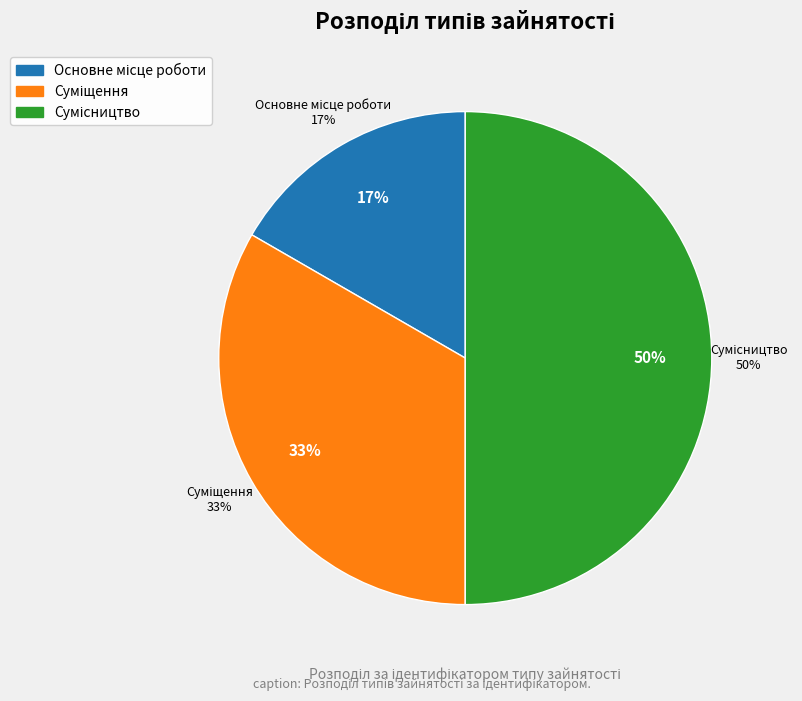

Is the sum of Основне місце роботи and Сумісництво greater than half?

Yes